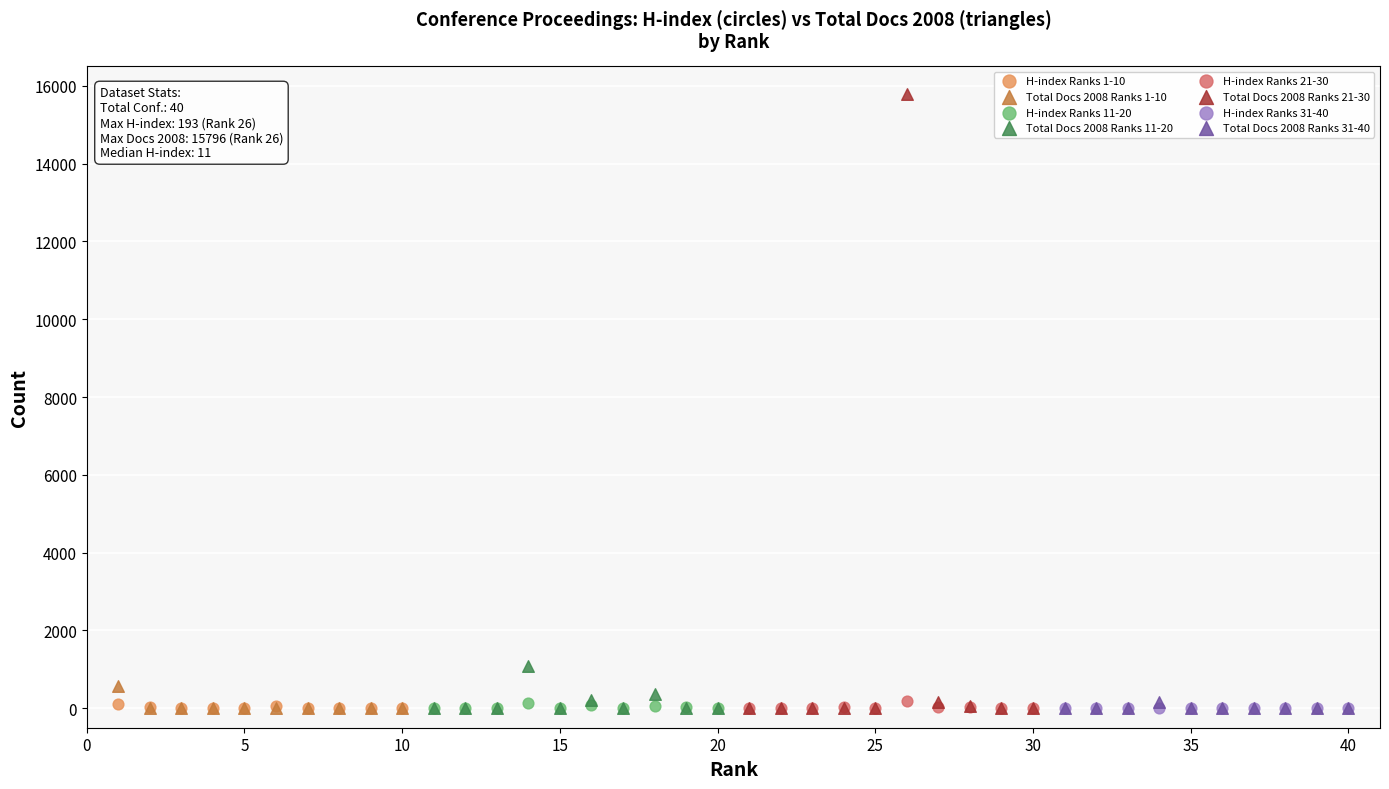

What are all the series names shown in the legend?

H-index Ranks 1-10, Total Docs 2008 Ranks 1-10, H-index Ranks 11-20, Total Docs 2008 Ranks 11-20, H-index Ranks 21-30, Total Docs 2008 Ranks 21-30, H-index Ranks 31-40, Total Docs 2008 Ranks 31-40